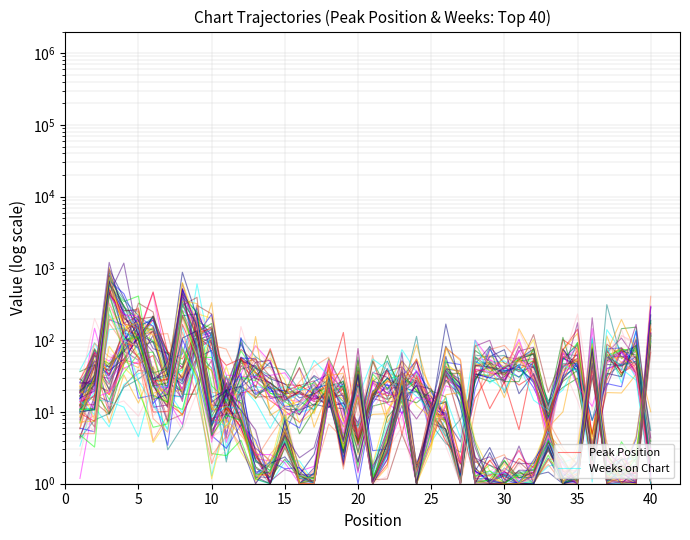

Count the number of categories in the chart.

40